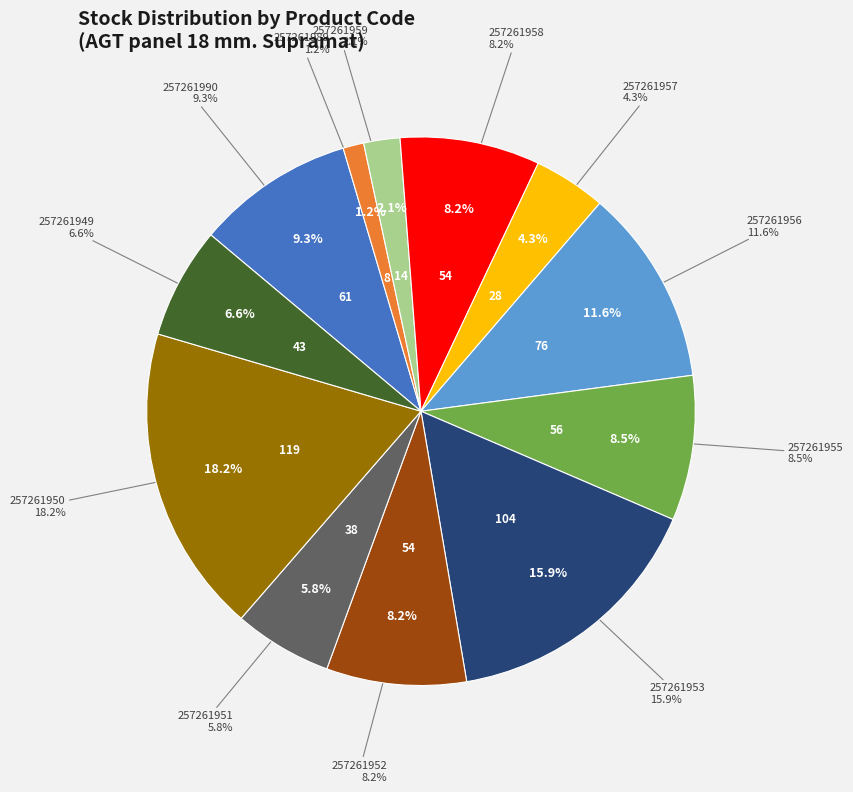

Is there a majority slice in this chart?

No